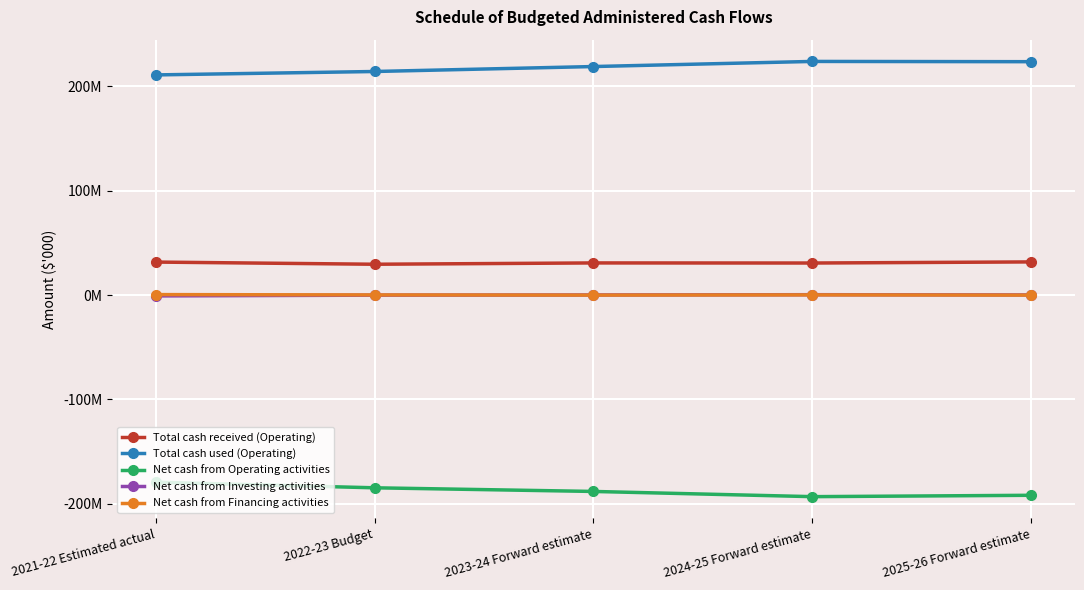

True or false: Net cash from Investing activities and Total cash received (Operating) cross at least once.

False